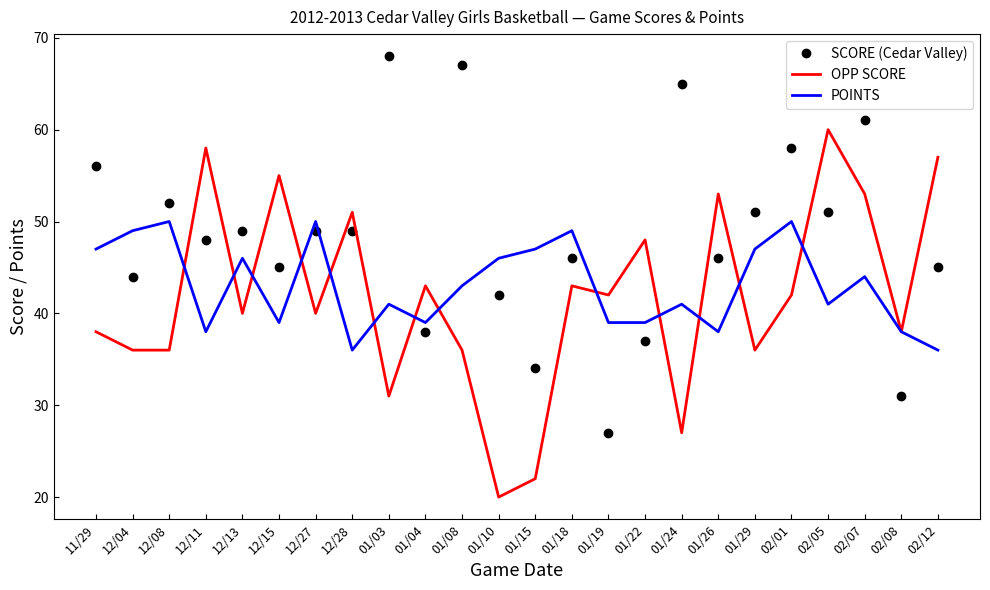

True or false: SCORE (Cedar Valley) and OPP SCORE cross at least once.

True